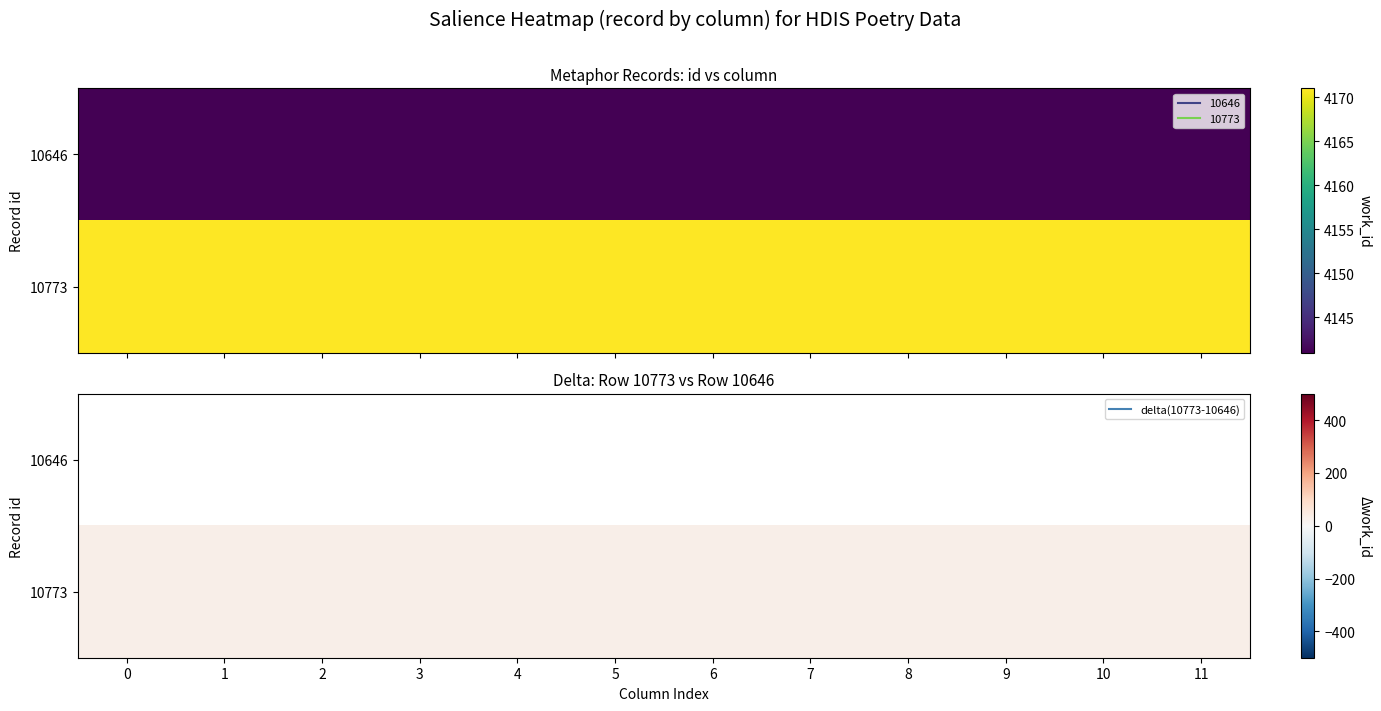

List the labels in order of 10773 value, largest first.

0, 1, 2, 3, 4, 5, 6, 7, 8, 9, 10, 11